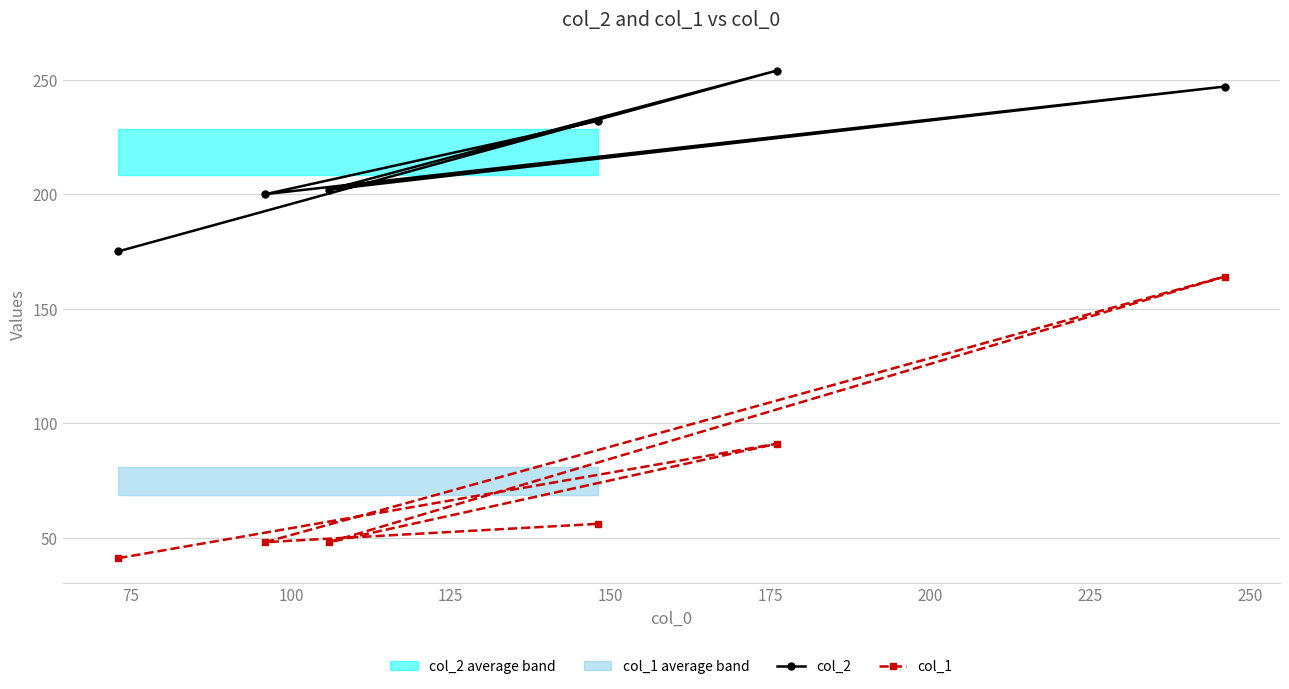

Does the chart have visible grid lines?

Yes